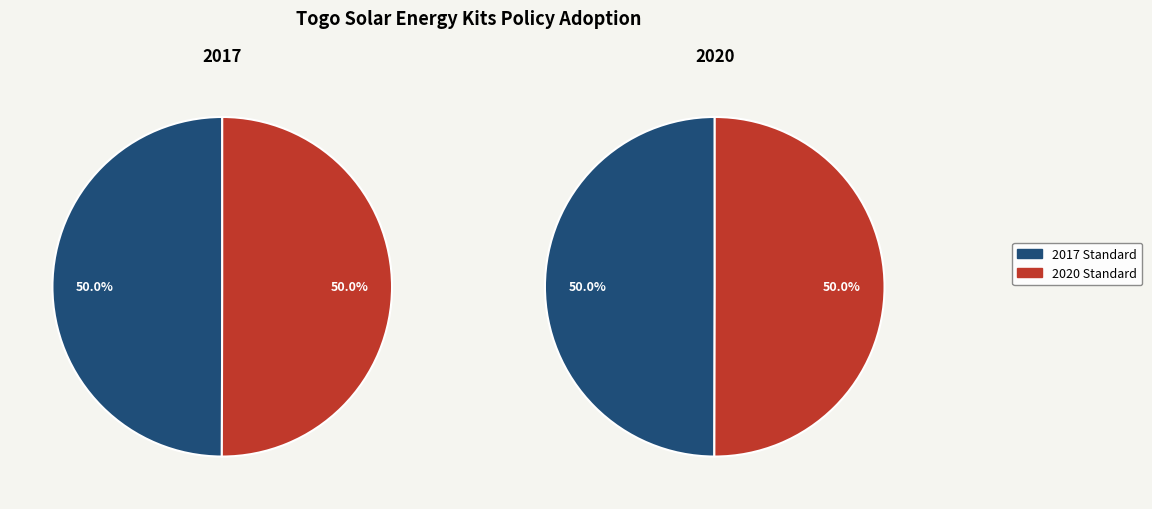

Count the number of slices in the pie.

2